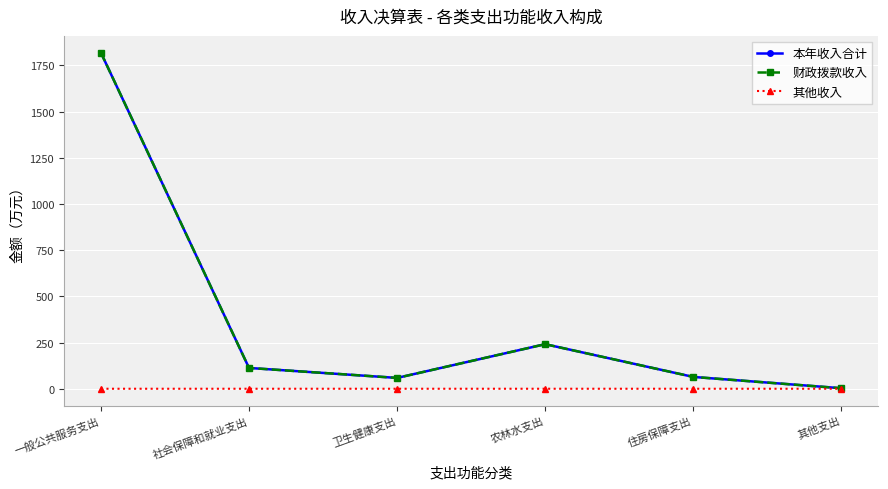

At which category is the sum across all series the highest?

一般公共服务支出